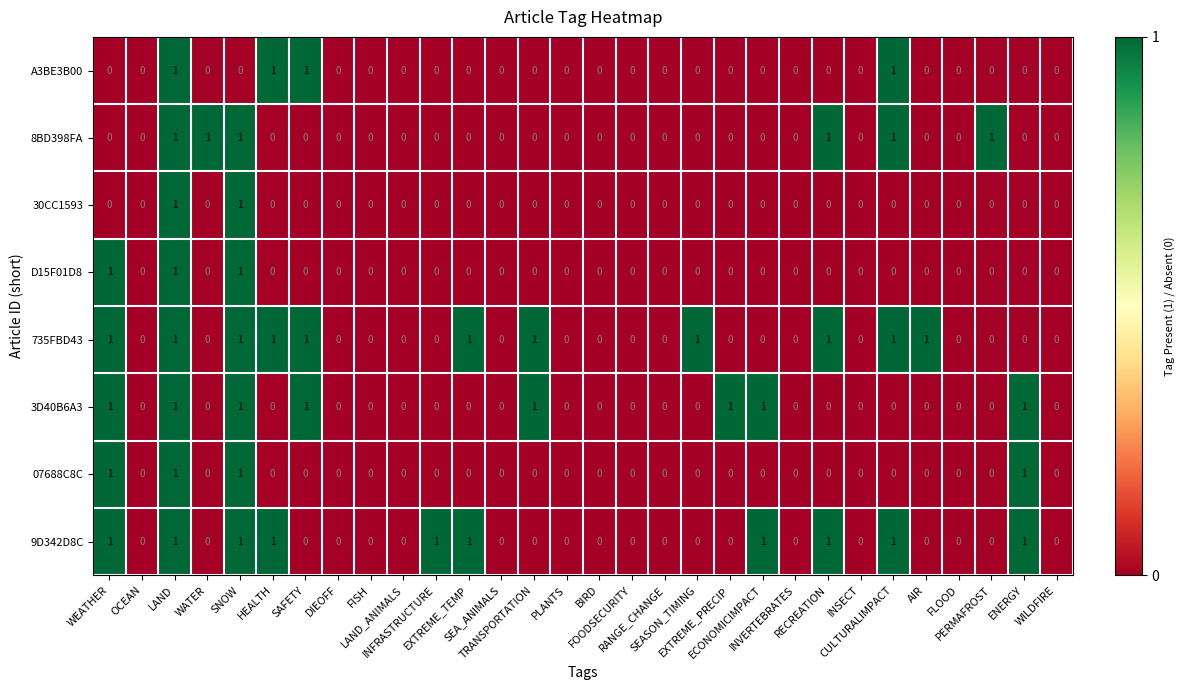

Which series has the largest total across all categories?

735FBD43